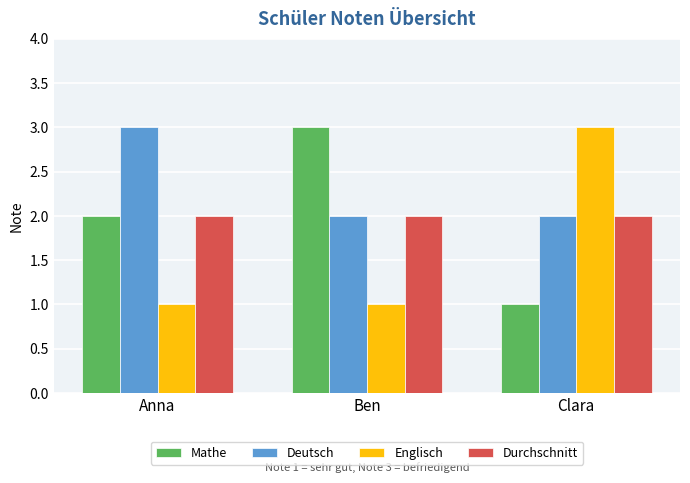

How many series are shown in this chart?

4